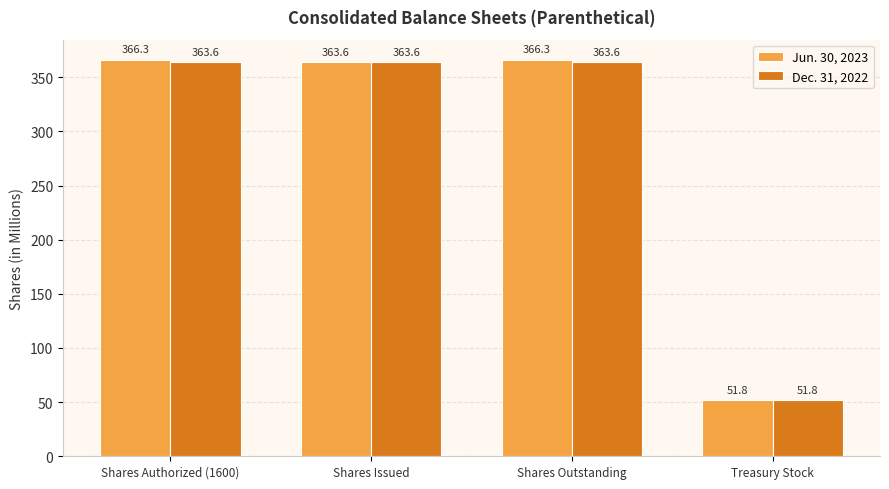

At how many categories does at least one series exceed 360?

3